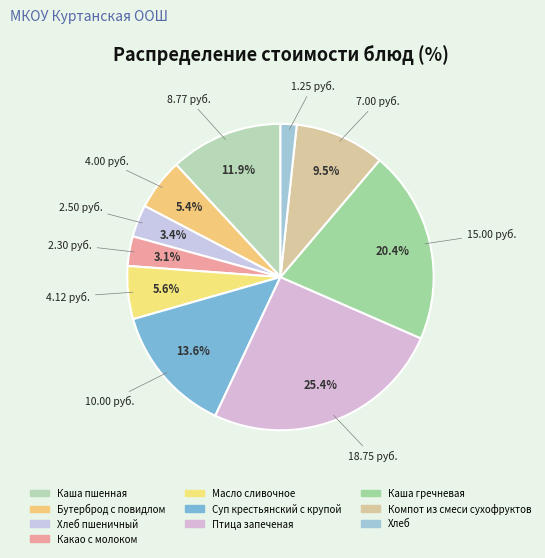

Which category has the biggest portion of the pie?

Птица запеченая